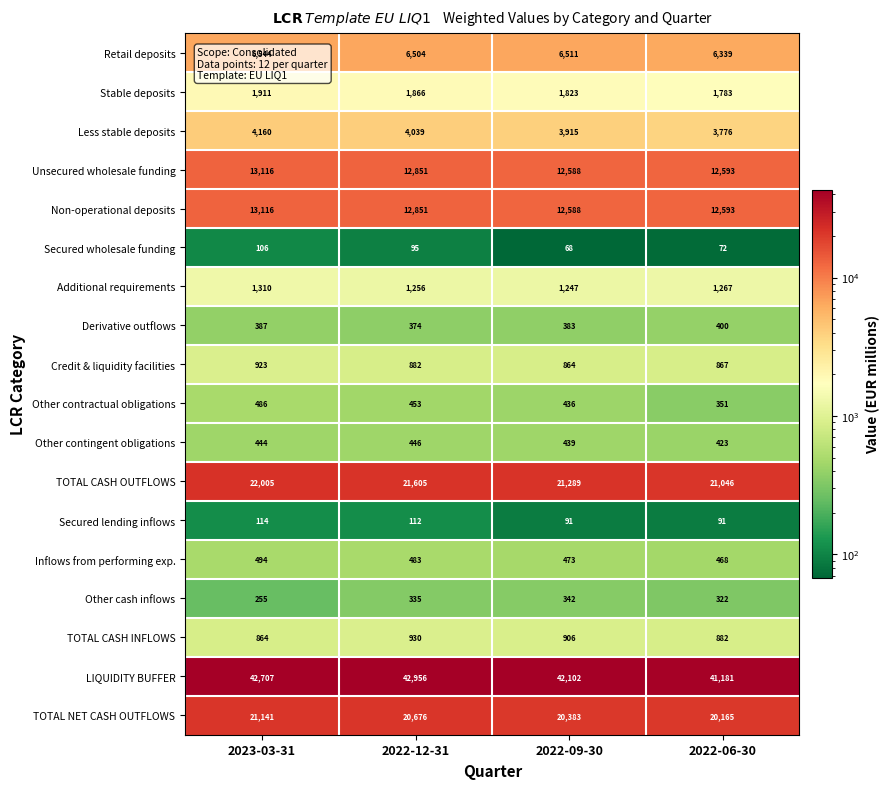

What is the average value of the Other contingent obligations series?

438